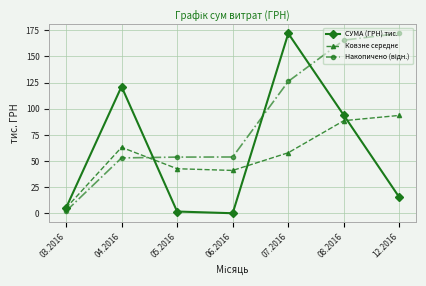

What is the label of the 1st point from the right?

12.2016